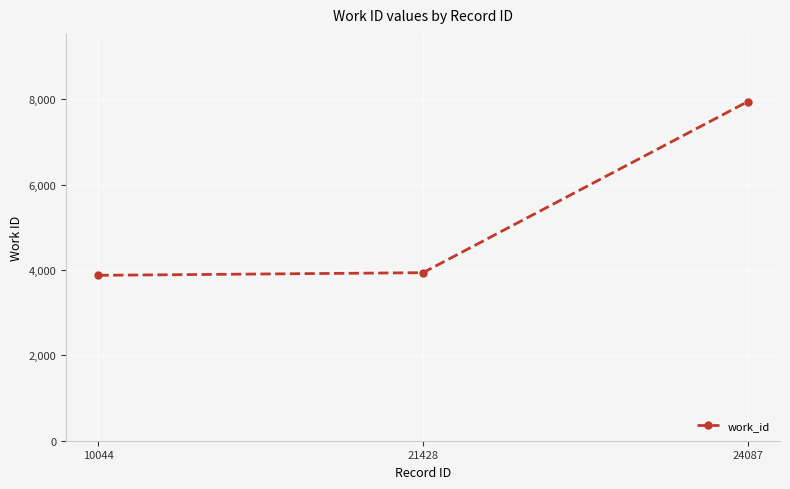

How many distinct data groups are displayed?

1